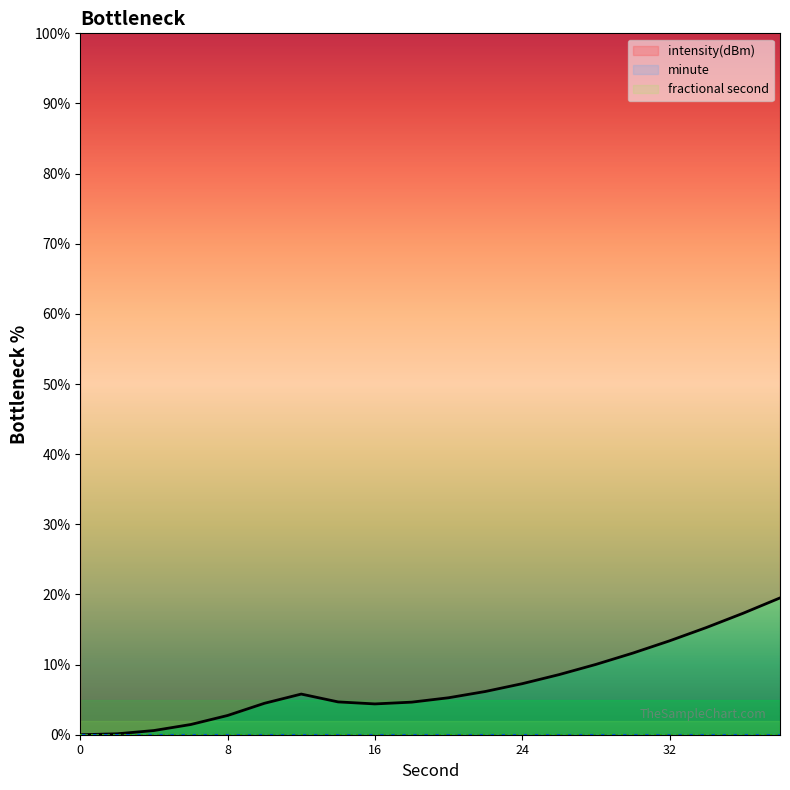

True or false: fractional second and minute cross at least once.

False